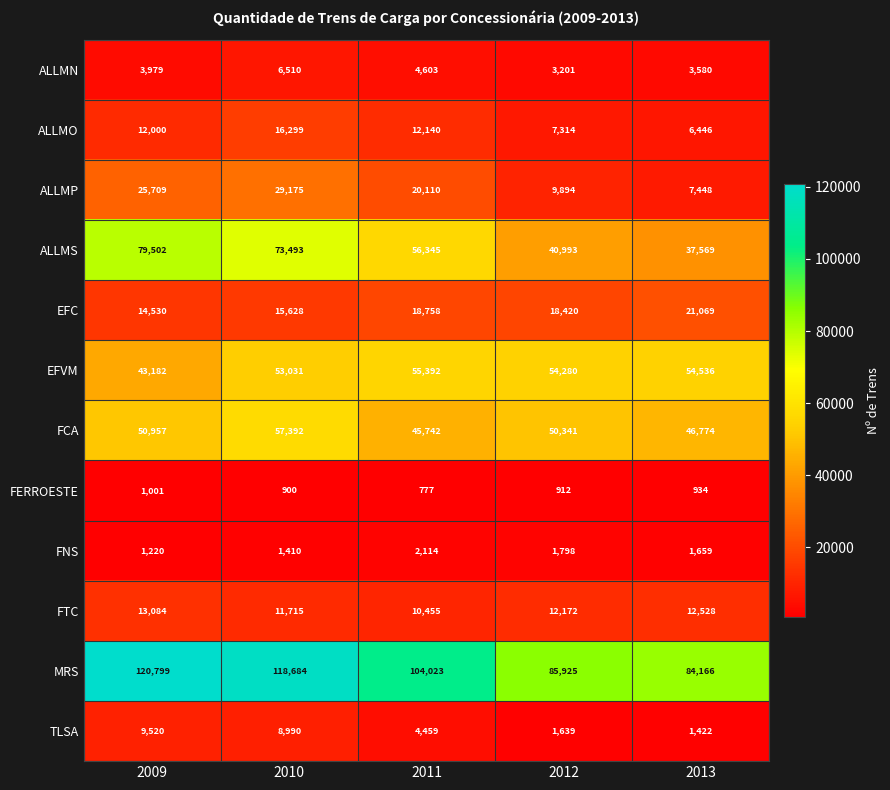

What is the sum of all TLSA values?

26030